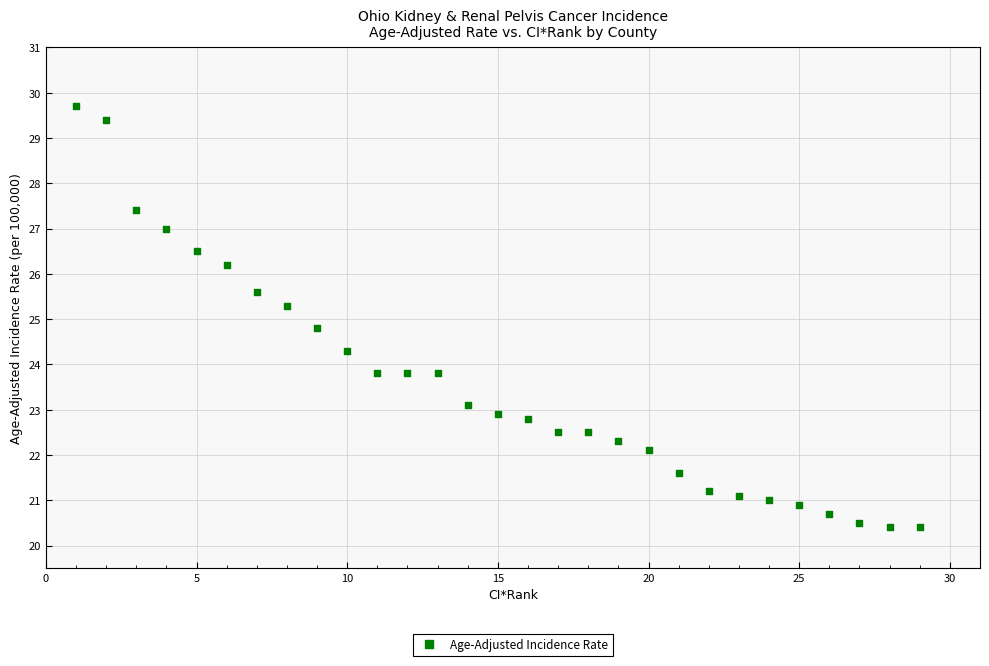

What is the range of X values (max minus min)?

28.0